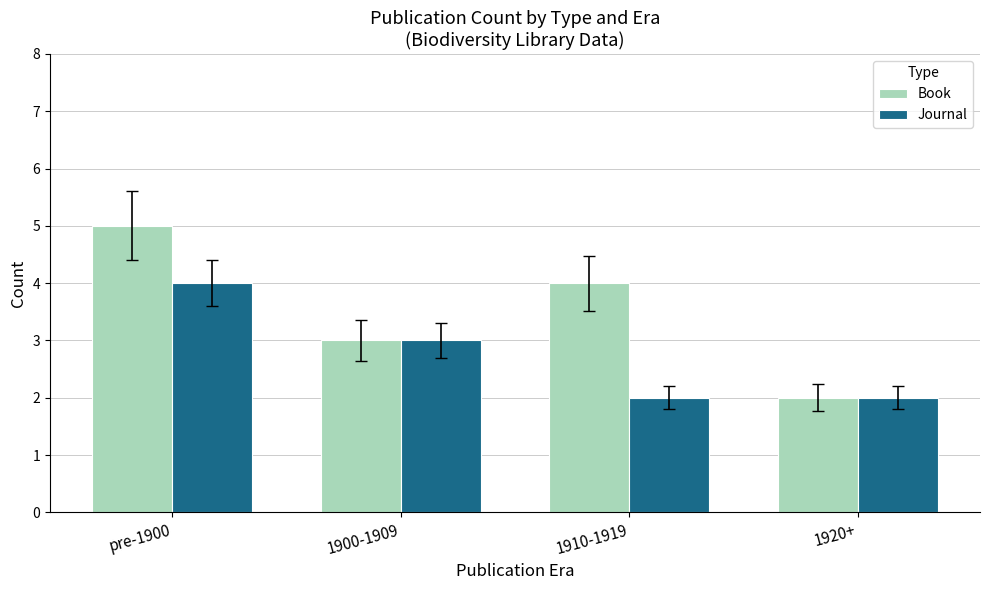

The Book series shows 7 at 1910-1919. True or false?

False